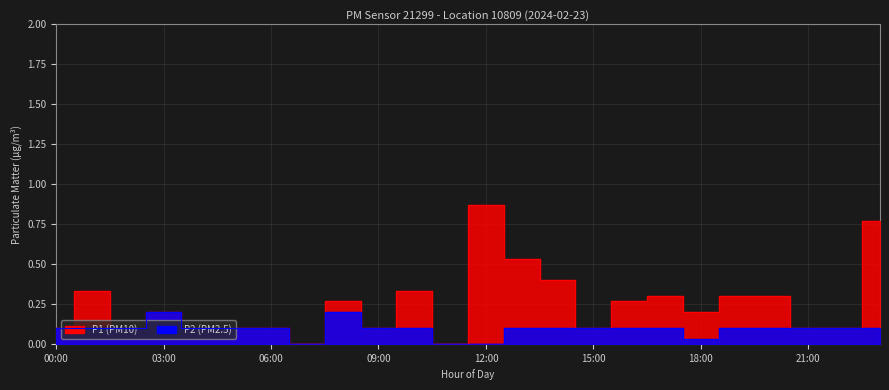

True or false: P1 has a value of 0.0 at 07:00.

True